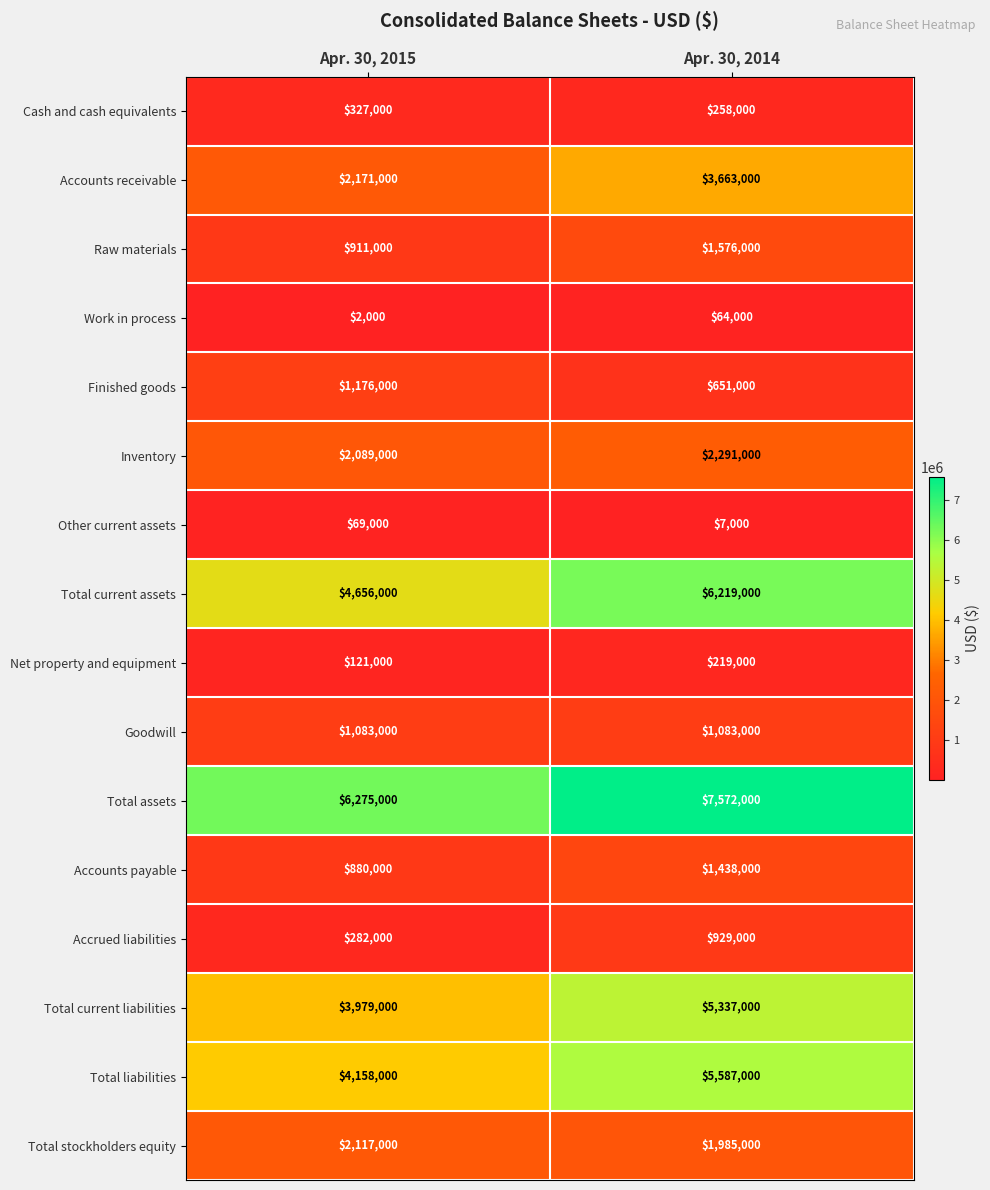

Which series has the largest total across all categories?

Total assets